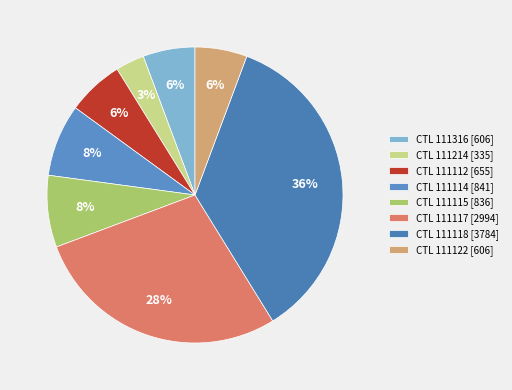

Which category has the smallest portion of the pie?

CTL 111214 [335]